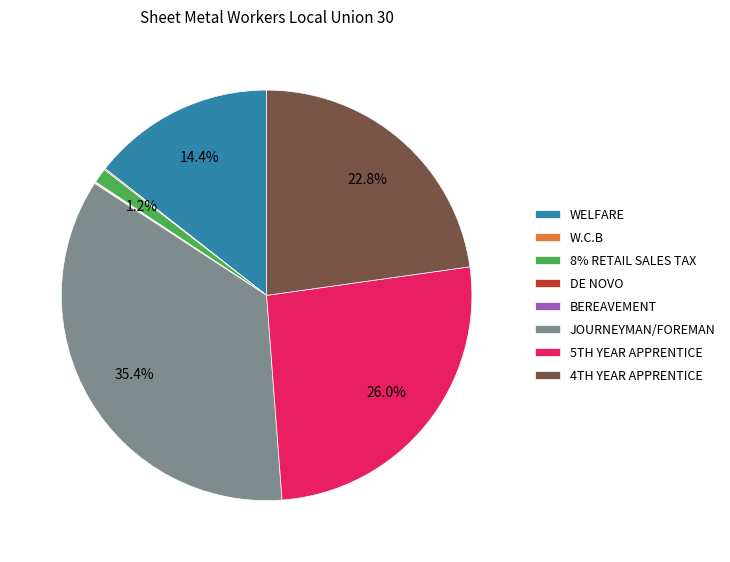

What is the largest slice in the pie chart?

JOURNEYMAN/FOREMAN